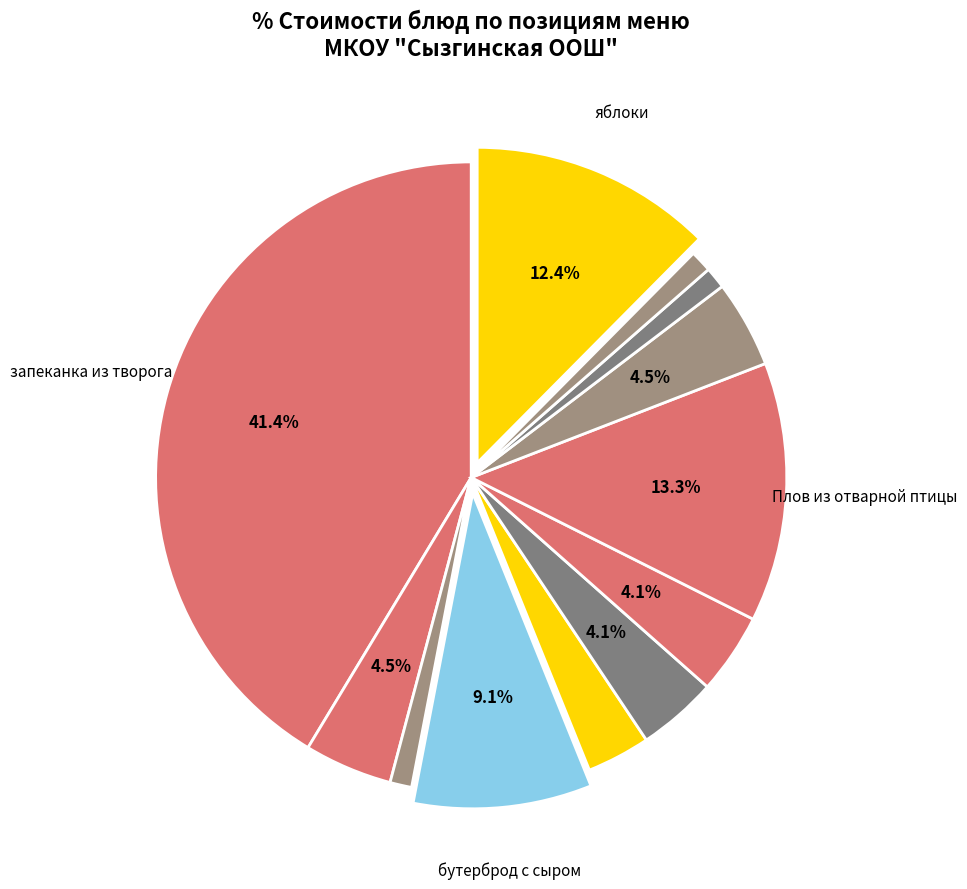

Count the number of slices in the pie.

12